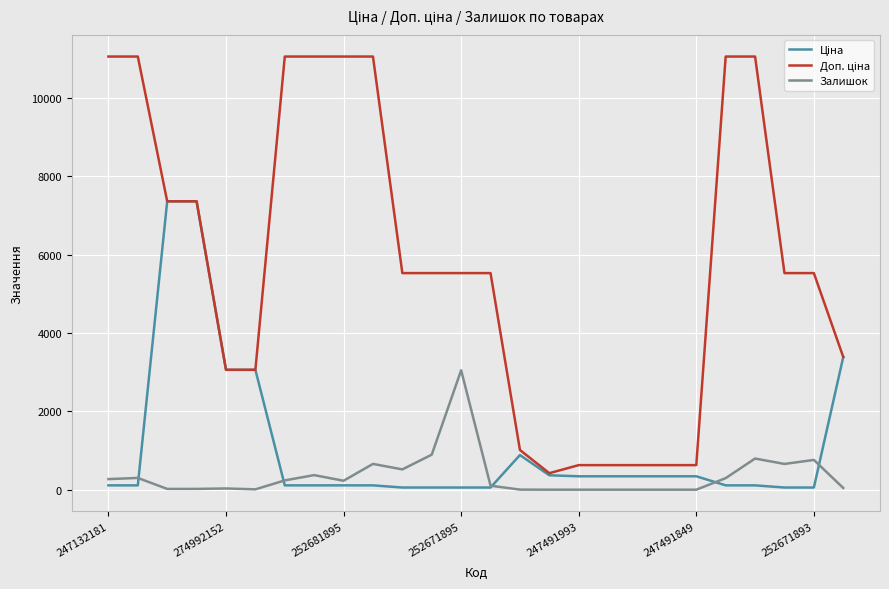

Reading left to right, list all the values displayed in this chart.

Ціна: 110.5	110.5	7360.2	7360.2	3059.7	3059.7	110.5	110.5	110.5	110.5	55.3	55.3	55.3	55.3	884.2	367.6	342.1	342.1	342.1	342.1	342.1	110.5	110.5	55.3	55.3	3385.7
Доп. ціна: 11055.0	11055.0	7360.2	7360.2	3060.0	3060.0	11055.0	11055.0	11055.0	11055.0	5528.0	5528.0	5528.0	5528.0	1013.2	421.0	627.0	627.0	627.0	627.0	627.0	11055.0	11055.0	5528.0	5528.0	3386.0
Залишок: 270.0	300.0	20.0	20.0	31.0	9.0	237.0	372.0	228.0	658.0	518.0	894.0	3048.0	102.0	2.0	0.0	0.0	0.0	0.0	0.0	0.0	295.0	795.0	657.0	760.0	43.0